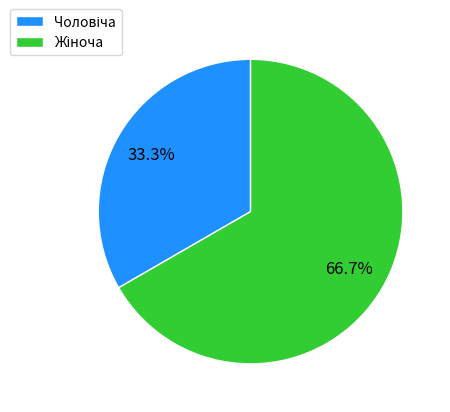

Does any single category account for the majority?

Yes